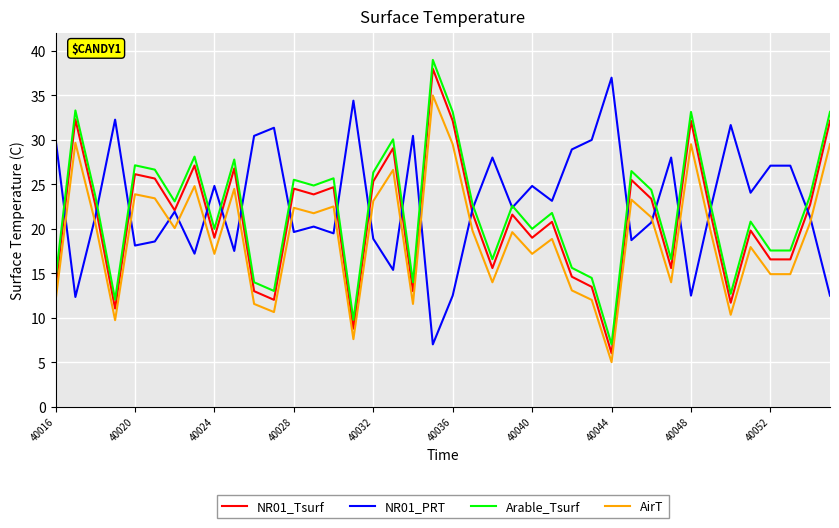

What is the smallest value displayed?

5.0